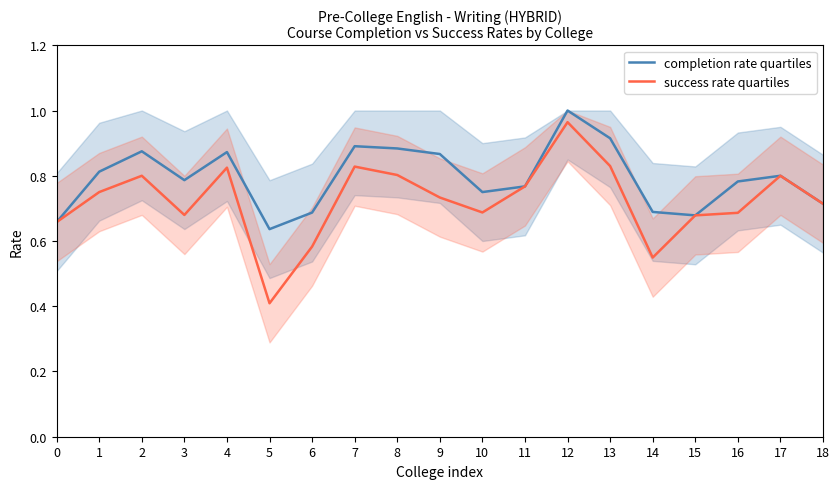

Reading left to right, extract all data points from this chart.

completion rate quartiles: 0.7	0.8	0.9	0.8	0.9	0.6	0.7	0.9	0.9	0.9	0.8	0.8	1.0	0.9	0.7	0.7	0.8	0.8	0.7
success rate quartiles: 0.7	0.8	0.8	0.7	0.8	0.4	0.6	0.8	0.8	0.7	0.7	0.8	1.0	0.8	0.5	0.7	0.7	0.8	0.7